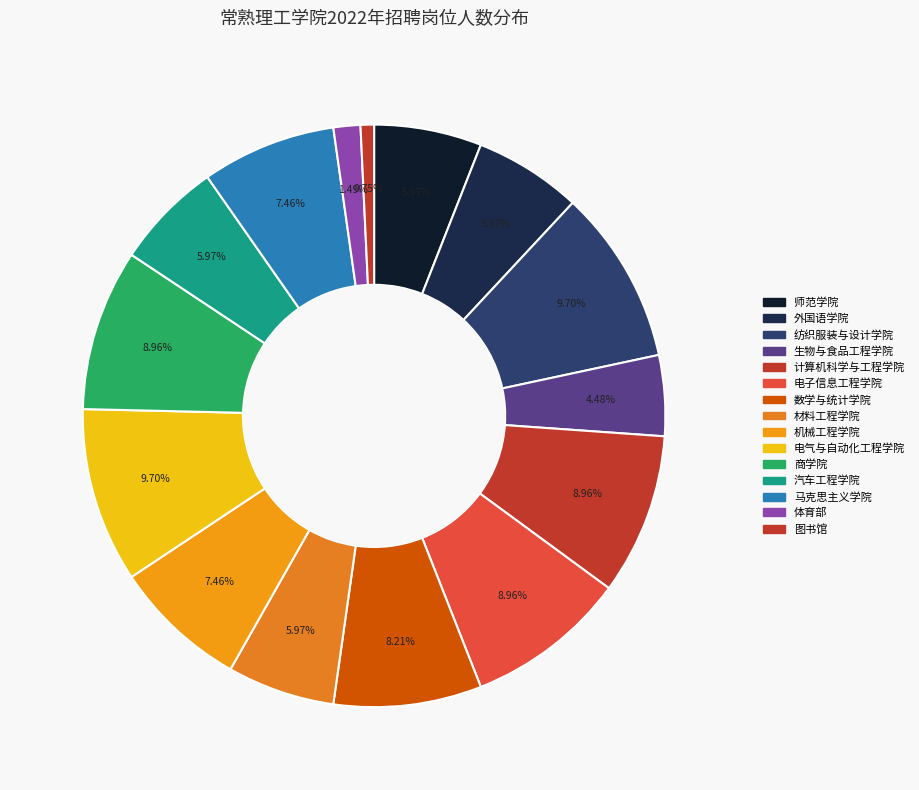

Does 汽车工程学院 account for over 50% of the chart?

No